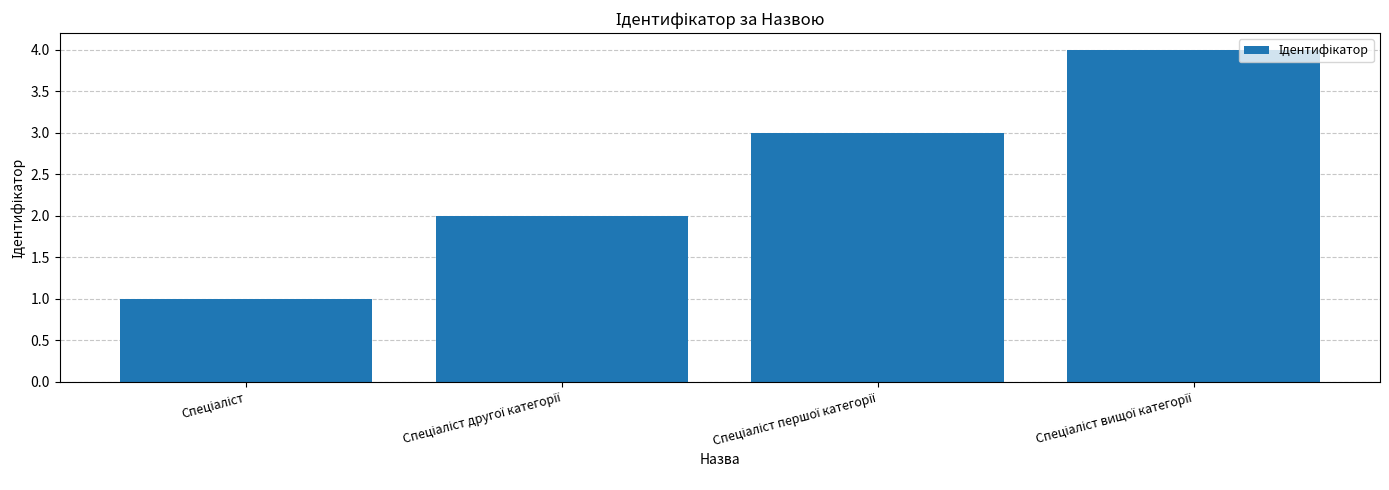

What is the greatest value displayed?

4